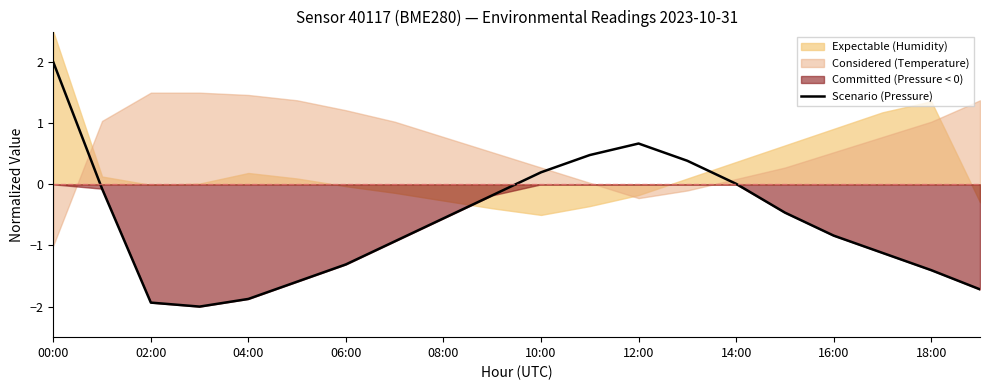

At which label does Scenario (Pressure) reach its peak?

00:00